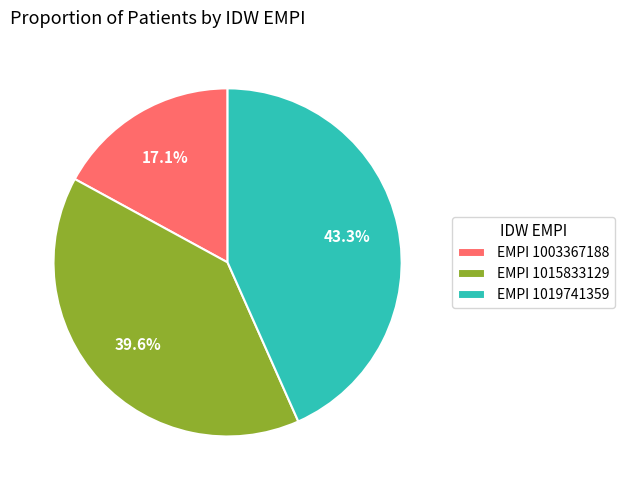

Rank the categories by value from lowest to highest.

EMPI 1003367188, EMPI 1015833129, EMPI 1019741359